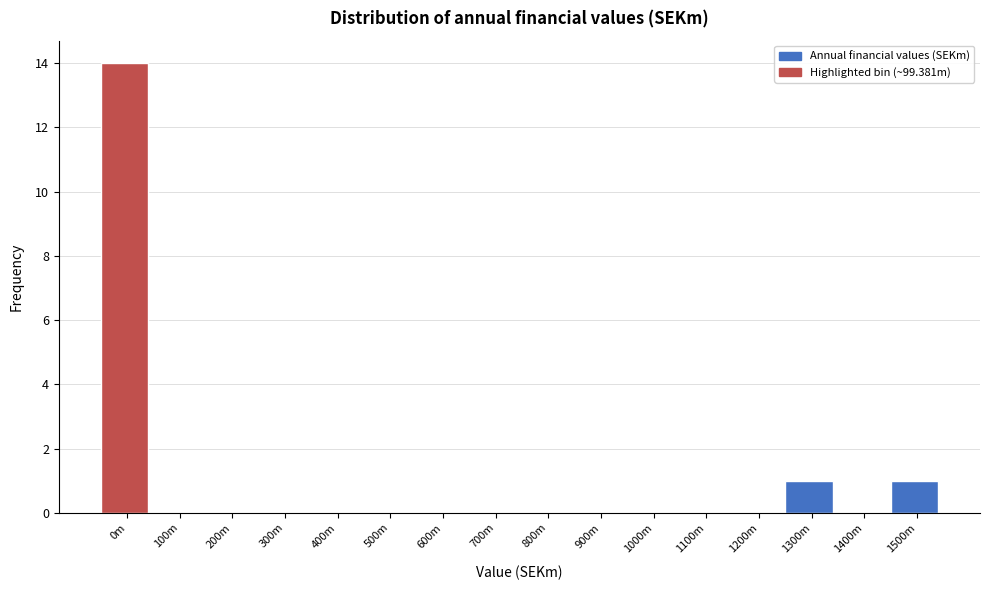

Reading right to left, what are all the values shown in this chart?

1500m=1	1400m=0	1300m=1	1200m=0	1100m=0	1000m=0	900m=0	800m=0	700m=0	600m=0	500m=0	400m=0	300m=0	200m=0	100m=0	0m=14